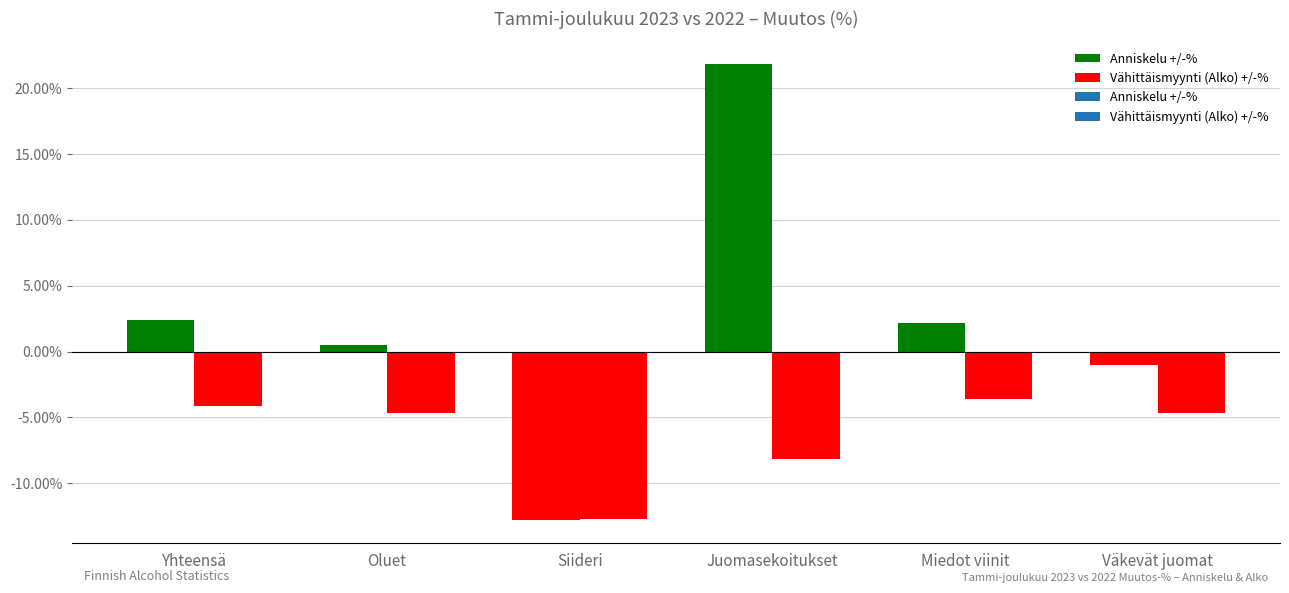

Are the bars grouped side by side (vs. stacked)?

Yes